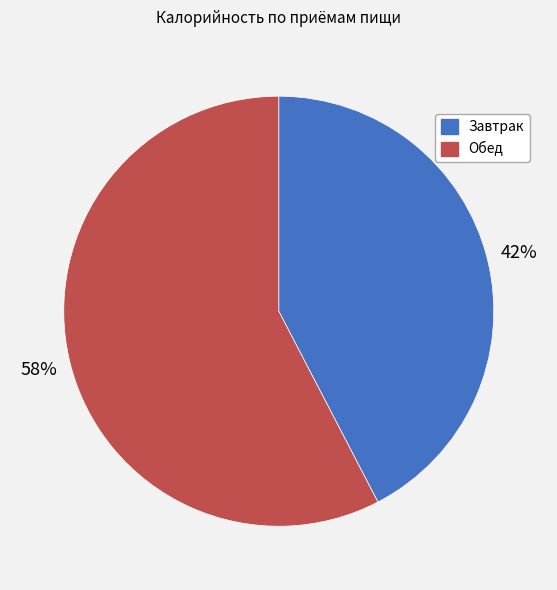

Count the number of slices in the pie.

2